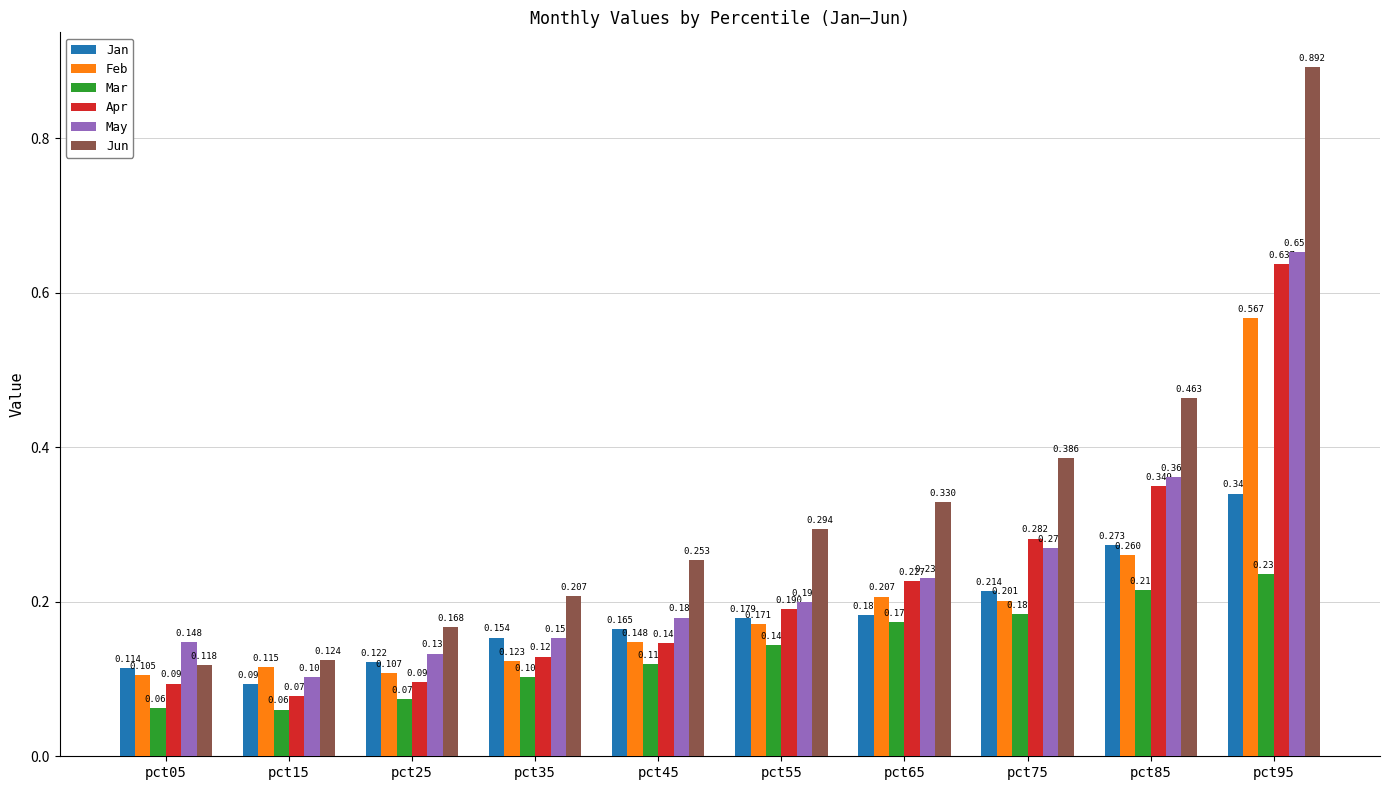

Which series has the largest range (max minus min)?

Jun